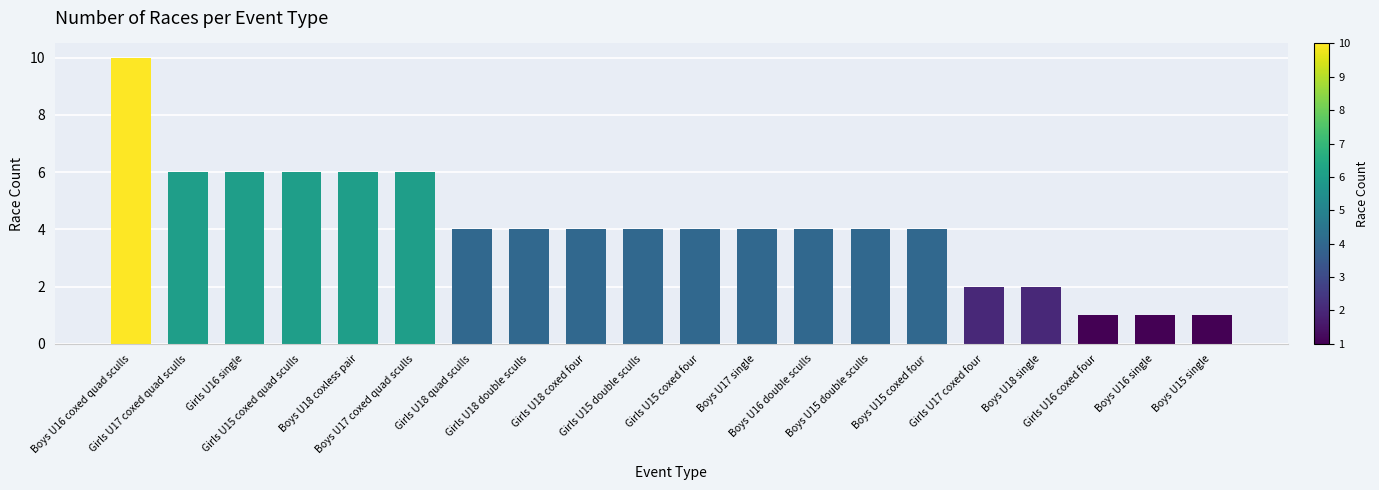

How many bars are there in total?

20